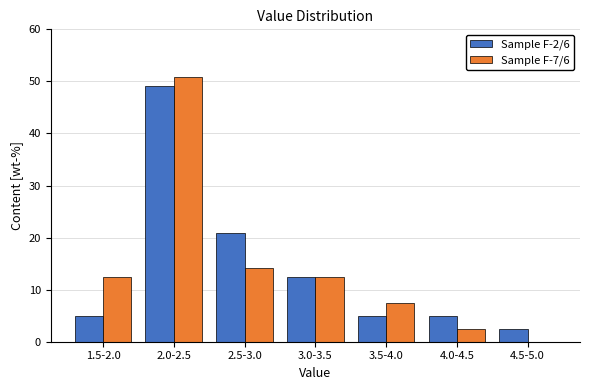

Reading left to right, transcribe all the data shown in this chart.

Sample F-2/6: 1.5-2.0=5.0	2.0-2.5=49.2	2.5-3.0=20.8	3.0-3.5=12.5	3.5-4.0=5.0	4.0-4.5=5.0	4.5-5.0=2.5
Sample F-7/6: 1.5-2.0=12.5	2.0-2.5=50.8	2.5-3.0=14.2	3.0-3.5=12.5	3.5-4.0=7.5	4.0-4.5=2.5	4.5-5.0=0.0